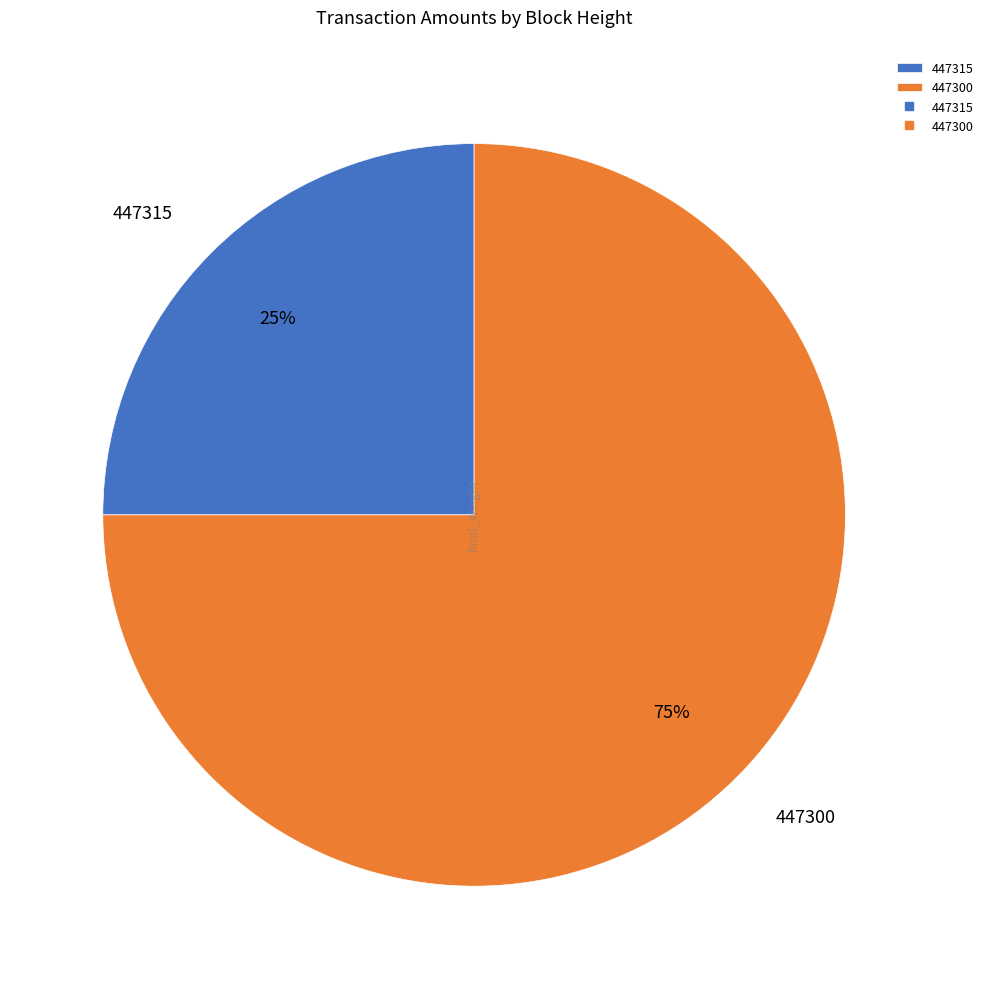

Count the number of slices in the pie.

2